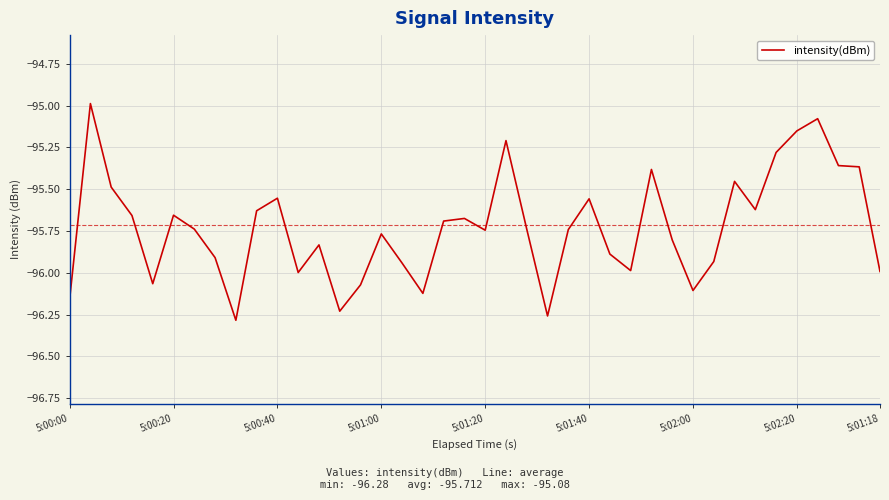

What is the difference between the maximum and minimum values?

1.3